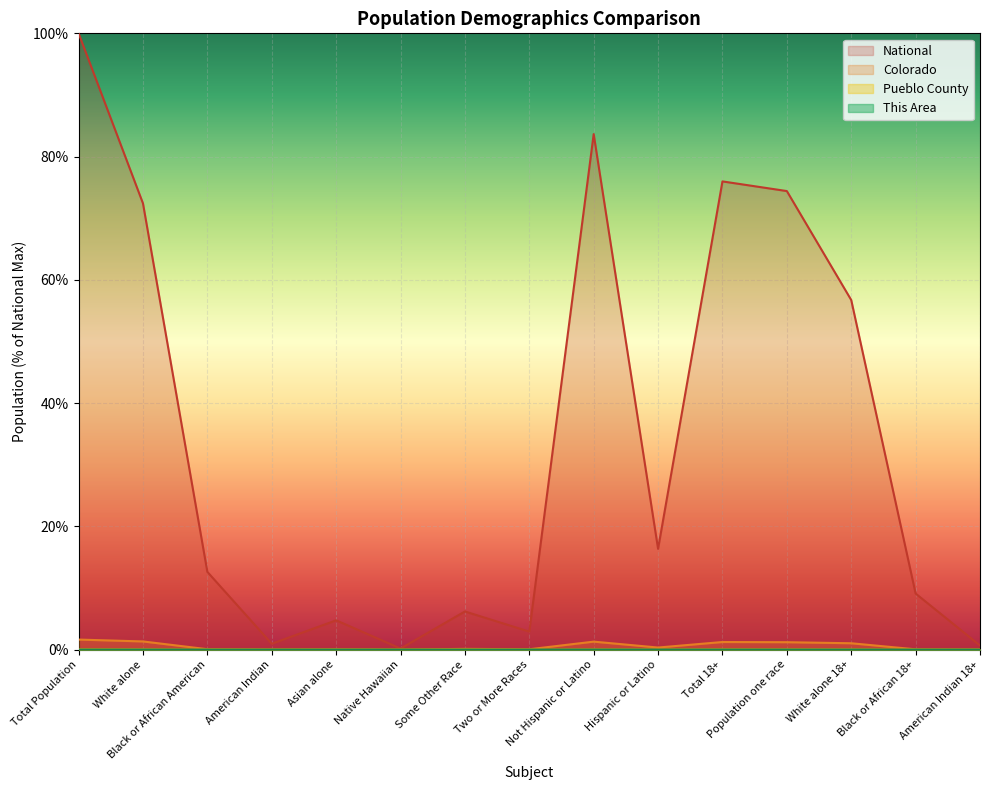

In National, how many points are lower than both neighbors (excluding endpoints)?

4